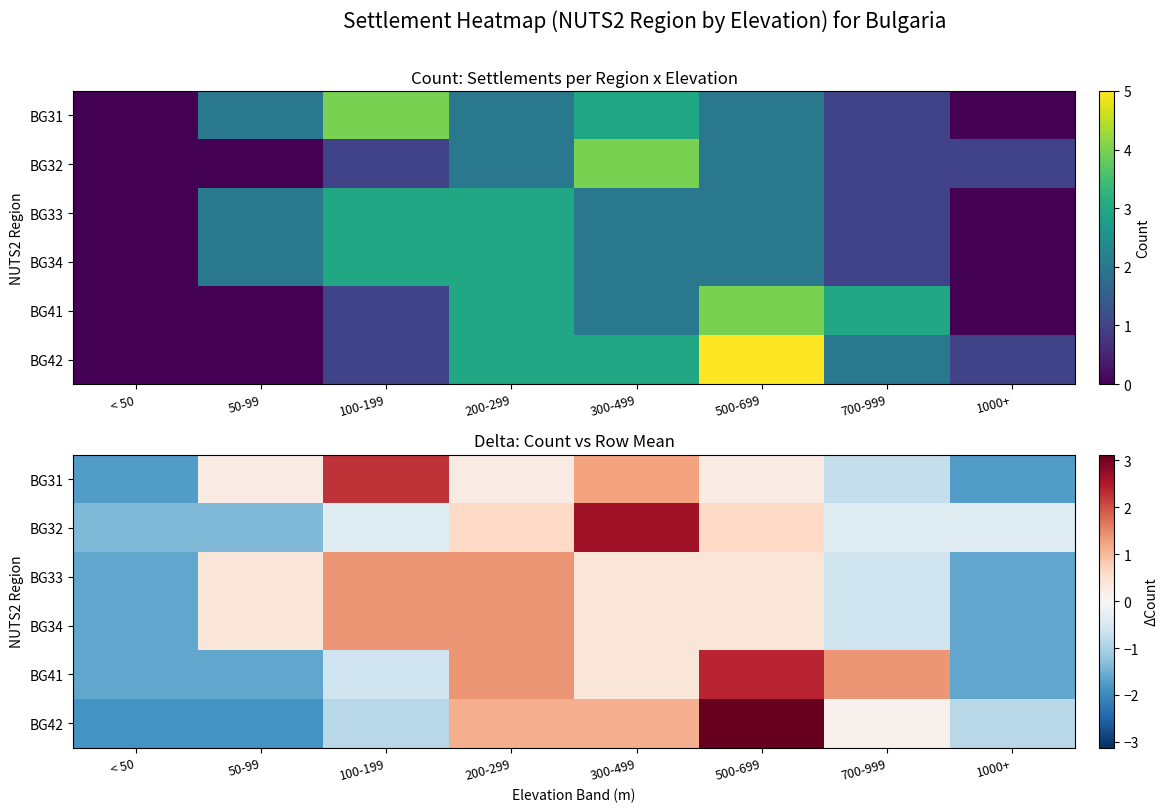

How many negative values does the BG34 series have?

3